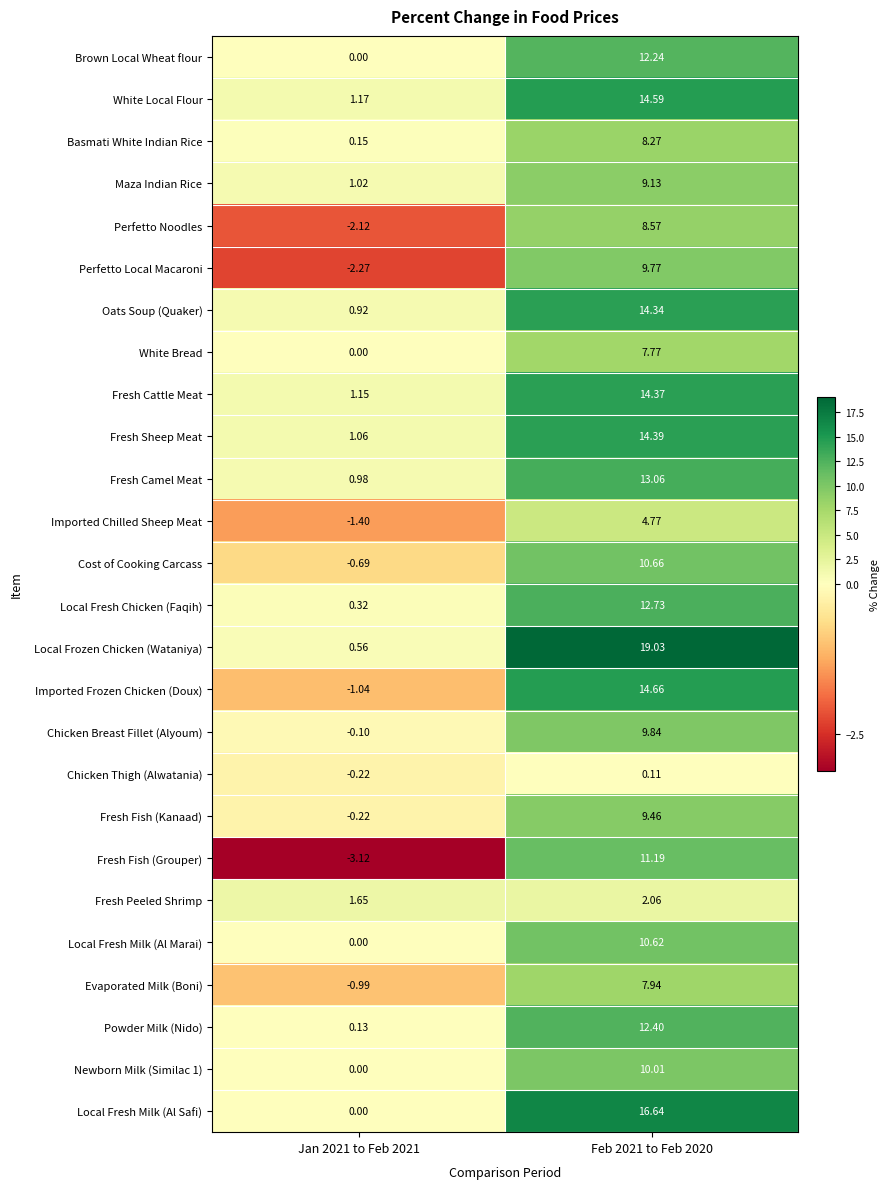

How many categories are shown in the chart?

2